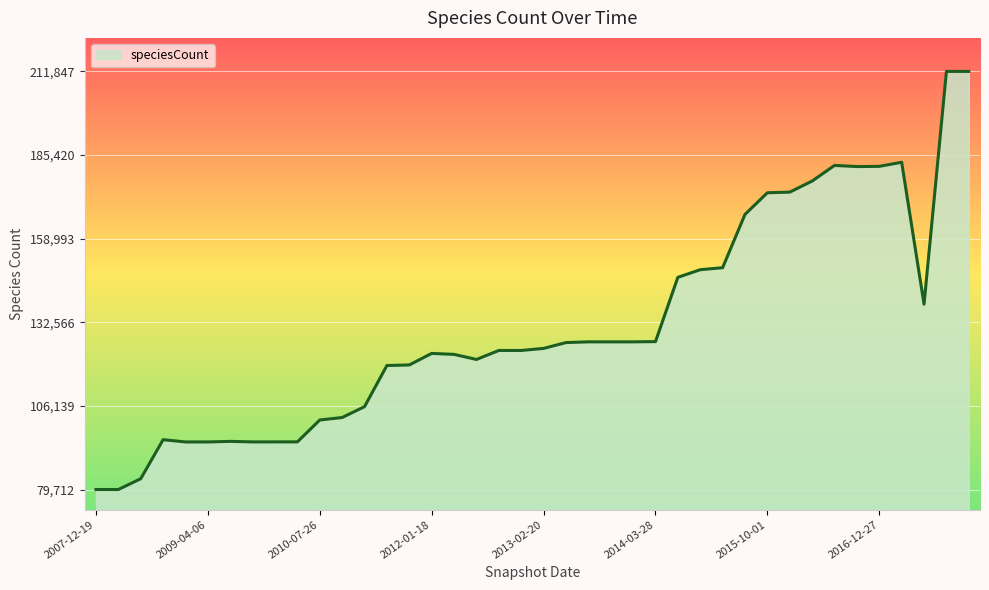

What is the difference between the maximum and minimum values?

132135